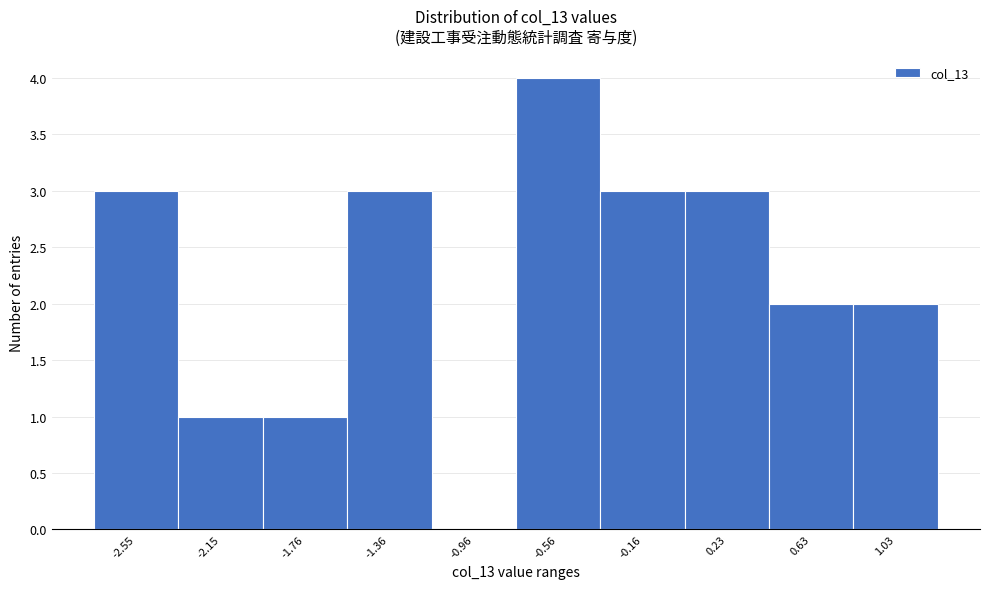

Reading left to right, extract all data points from this chart.

-2.55=3	-2.15=1	-1.76=1	-1.36=3	-0.96=0	-0.56=4	-0.16=3	0.23=3	0.63=2	1.03=2